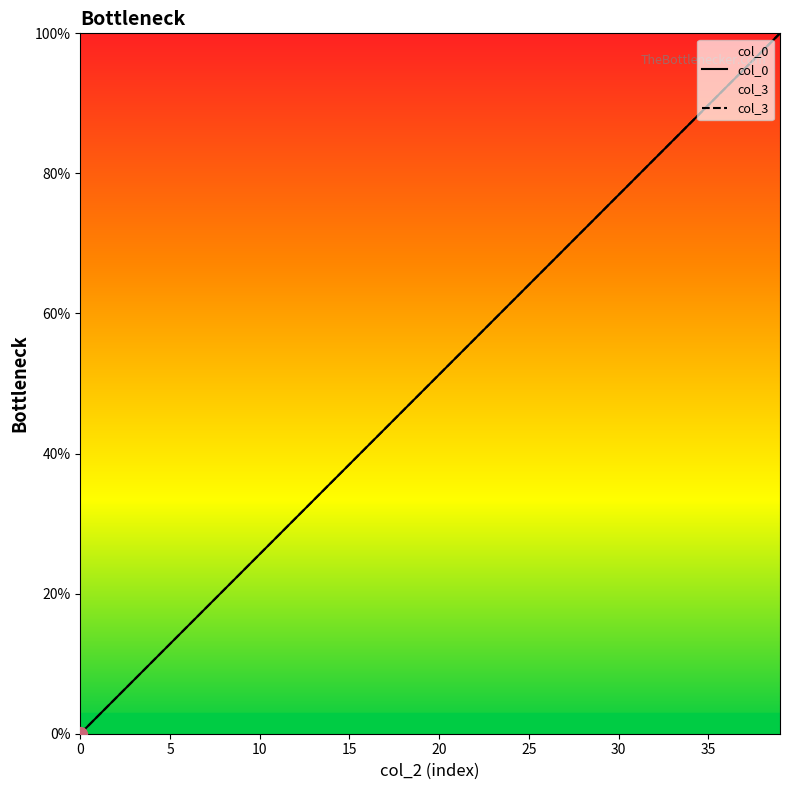

What value does the col_3 series have at 11?

28.2